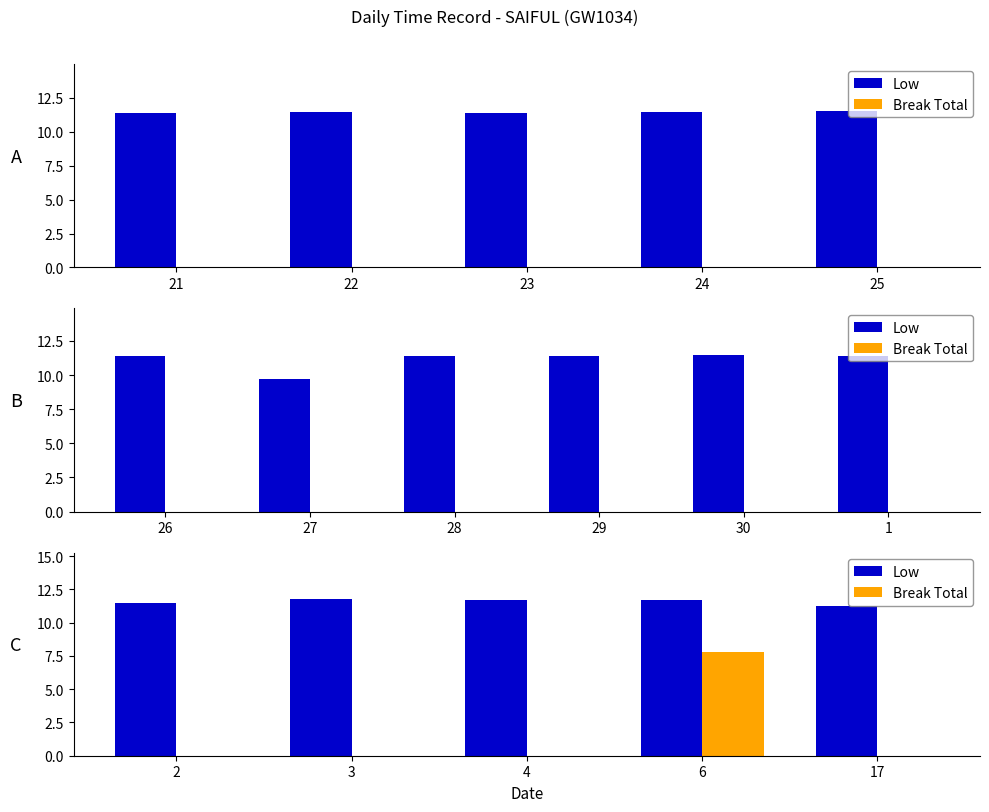

What are all the series names shown in the legend?

Low, Break Total